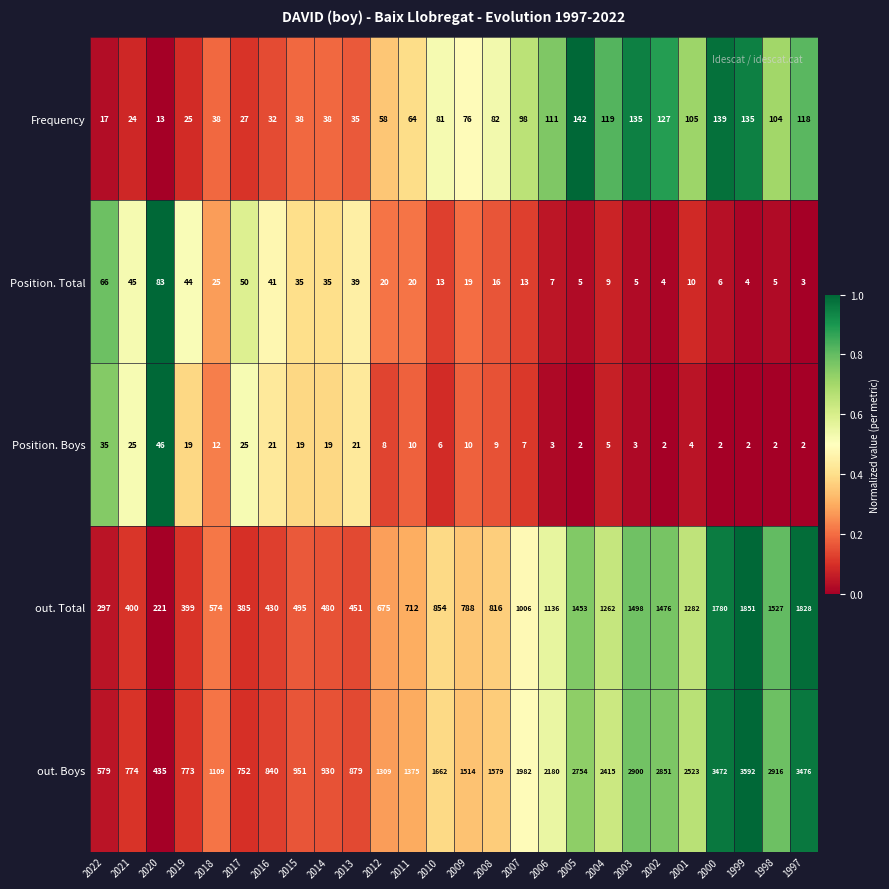

How many series are shown in this chart?

5